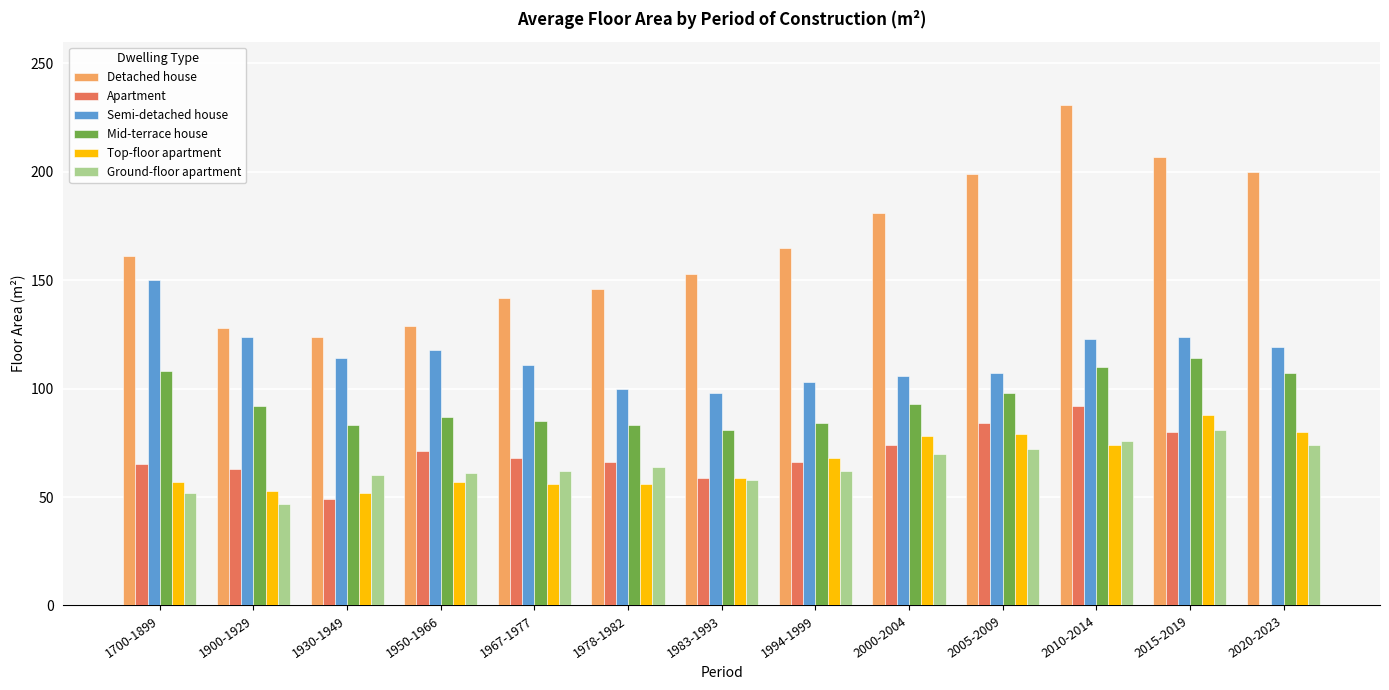

What is the value of the Detached house bar at the 4th from the left?

129